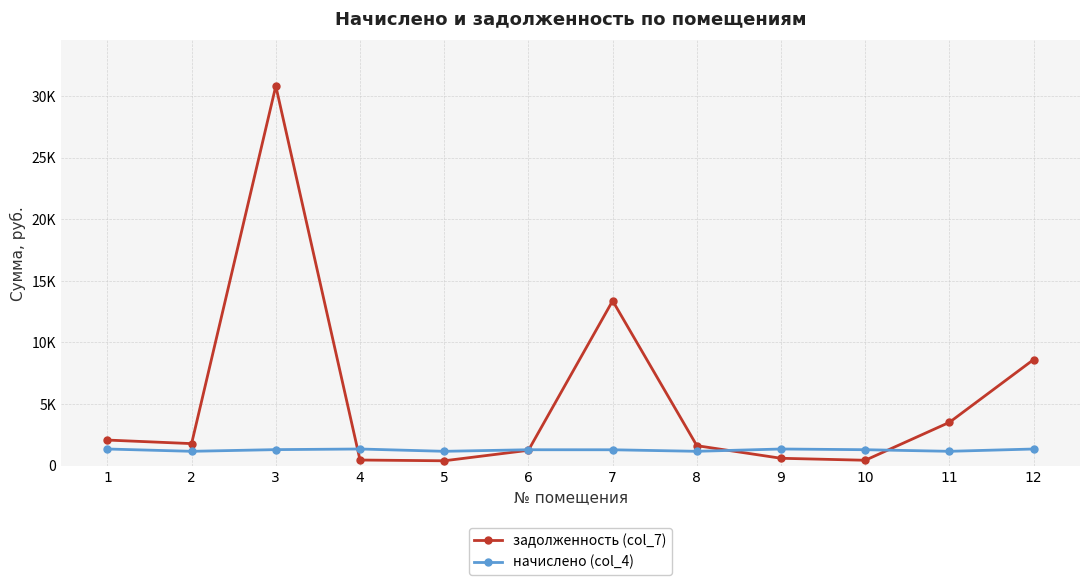

Does the chart have visible grid lines?

Yes